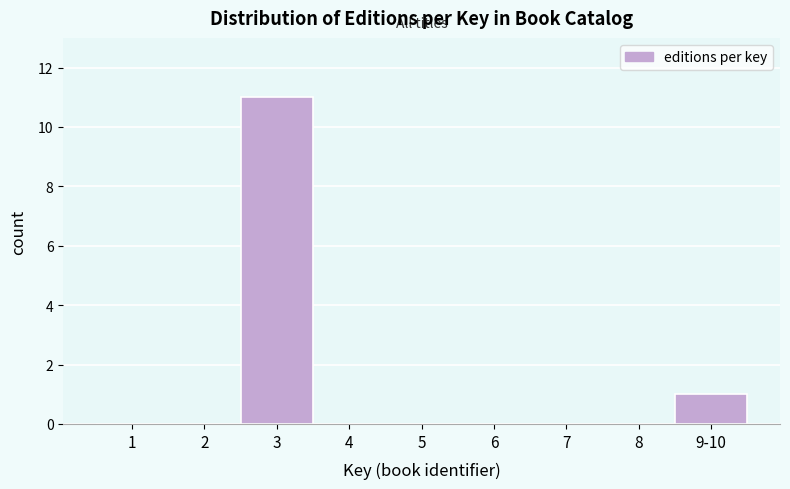

Reading left to right, what are all the values shown in this chart?

1=0	2=0	3=11	4=0	5=0	6=0	7=0	8=0	9-10=1